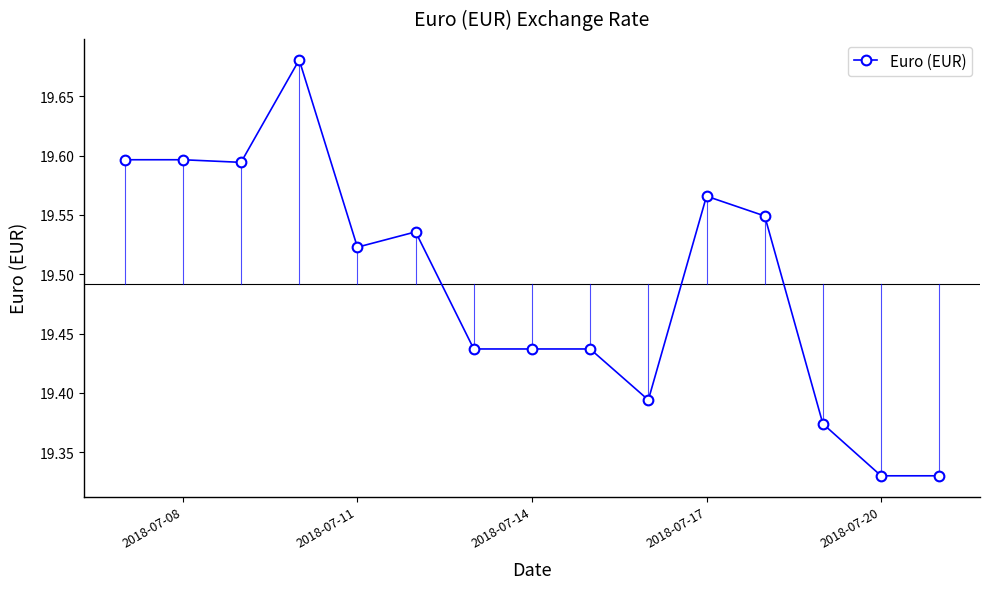

Does the chart have visible grid lines?

No